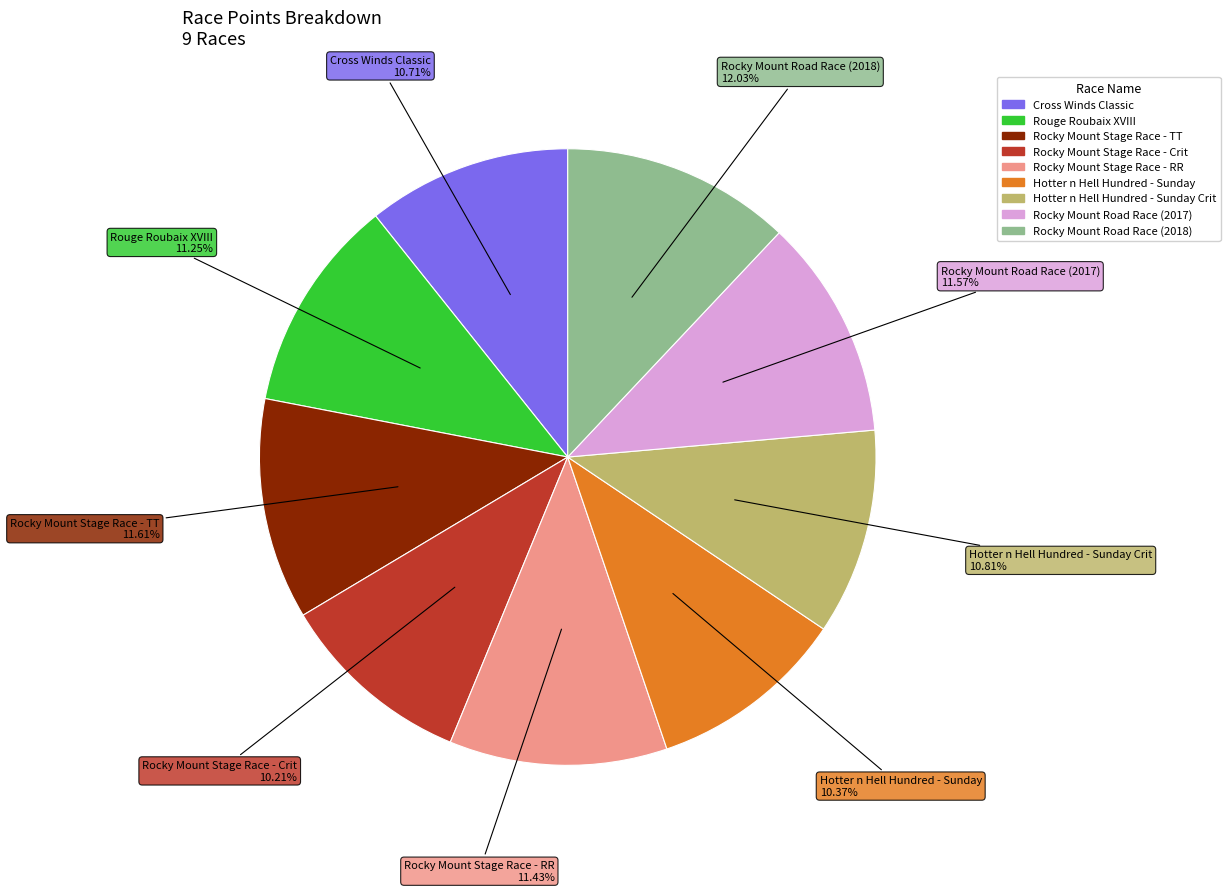

Is there a majority slice in this chart?

No